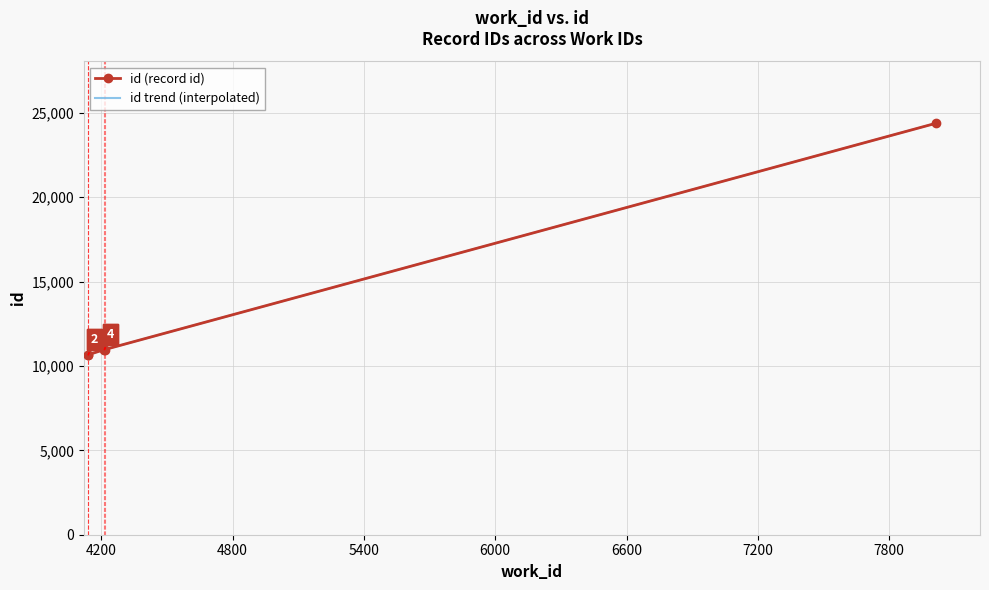

Where is the data nearest to the value 17518?

4216